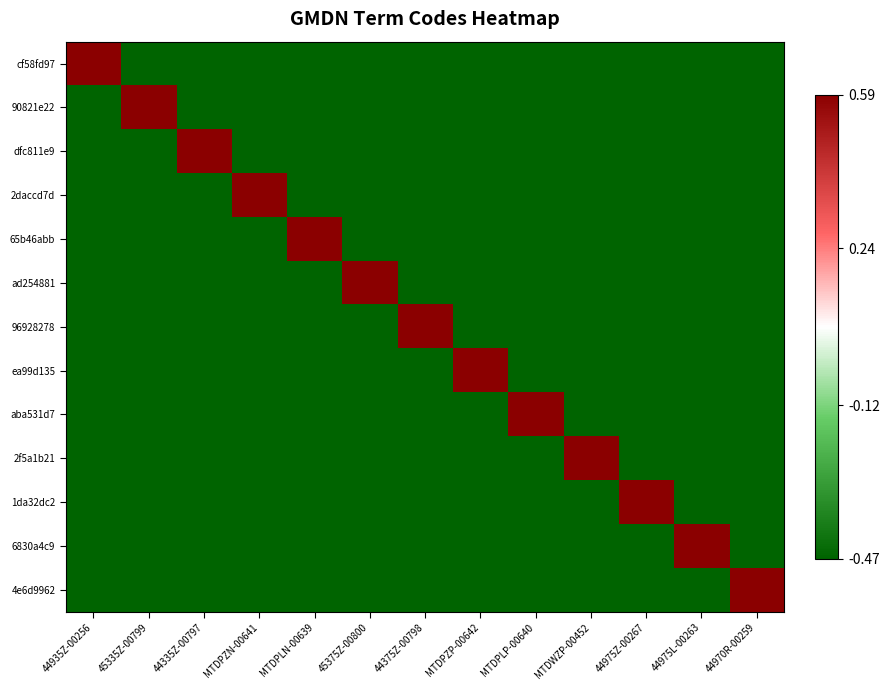

Rank the series at 44970R-00259 from highest to lowest value.

4e6d9962, cf58fd97, 90821e22, dfc811e9, 2daccd7d, 65b46abb, ad254881, 96928278, ea99d135, aba531d7, 2f5a1b21, 1da32dc2, 6830a4c9